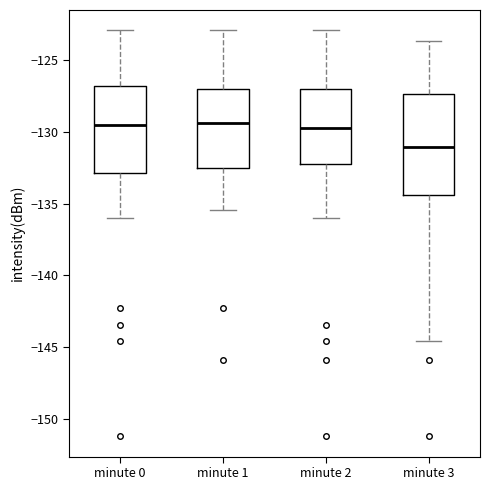

Reading left to right, read every box against the y-axis: the position of its median line, the range the box covers, and the ends of its whiskers. The values are not printed on the chart, so give them approximately, as read against the axis.

minute 0: median -129.5, box -133.0 to -127.0, whiskers -136.0 to -123.0
minute 1: median -129.5, box -132.5 to -127.0, whiskers -135.5 to -123.0
minute 2: median -129.5, box -132.5 to -127.0, whiskers -136.0 to -123.0
minute 3: median -131.0, box -134.5 to -127.5, whiskers -144.5 to -123.5